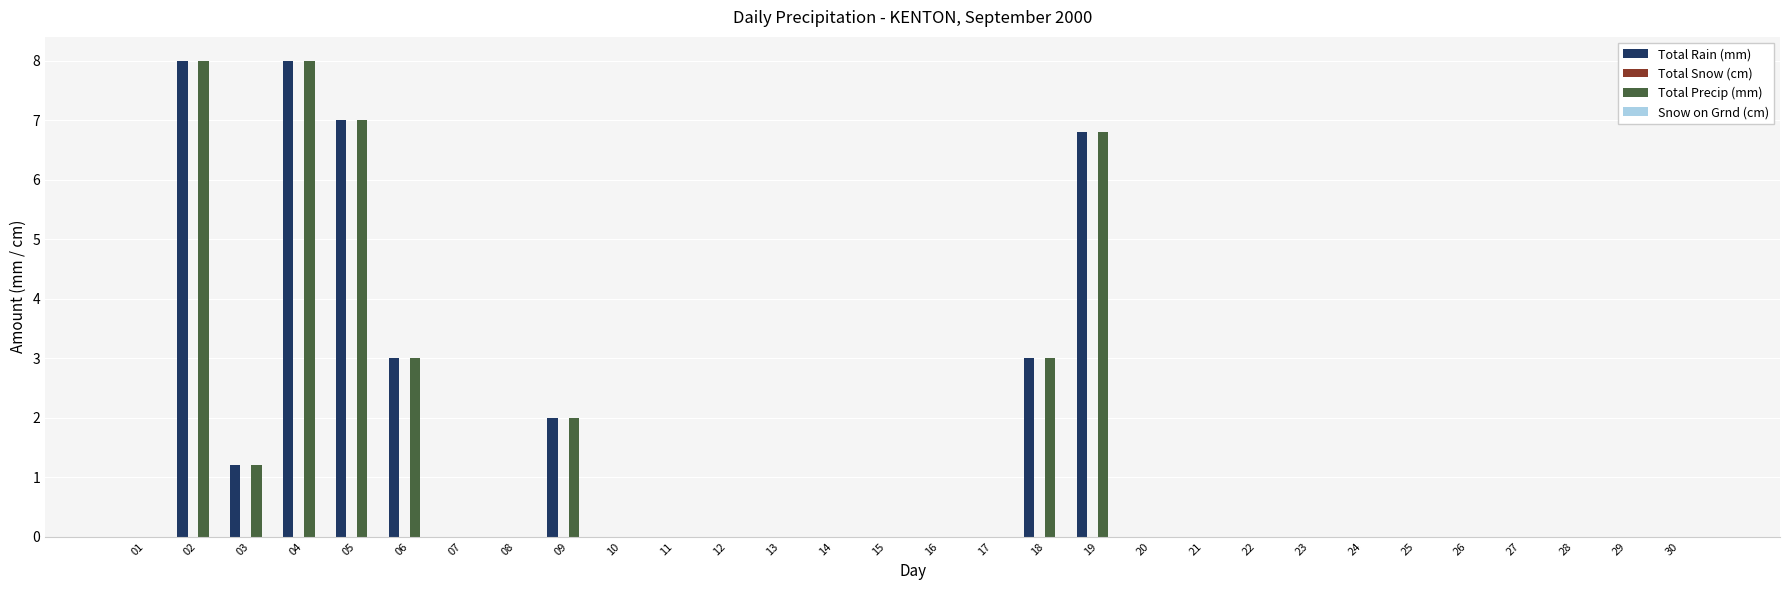

The Total Precip (mm) series shows 12.5 at 02. True or false?

False